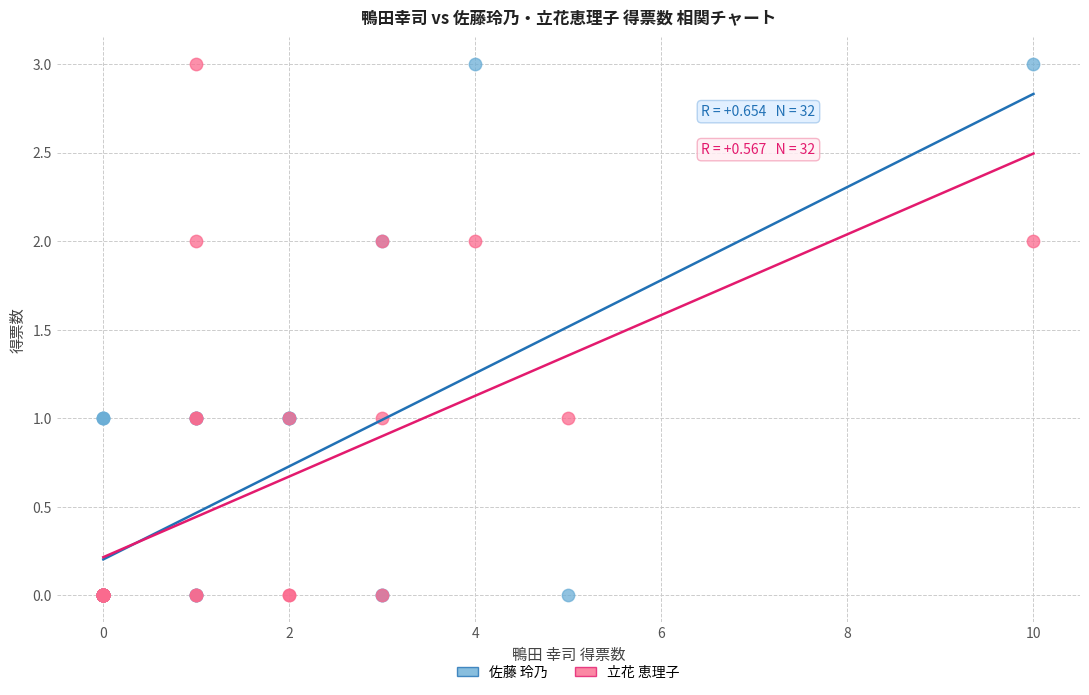

What are all the series names shown in the legend?

佐藤 玲乃, 立花 恵理子